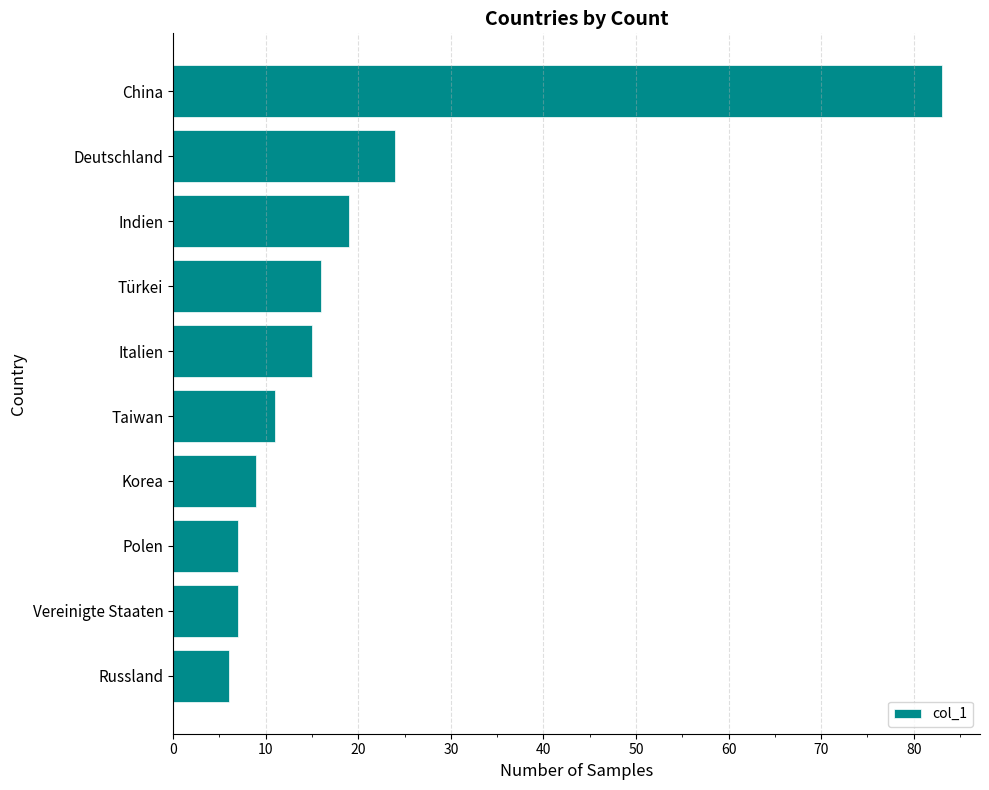

Where is the data nearest to the value 44?

Deutschland